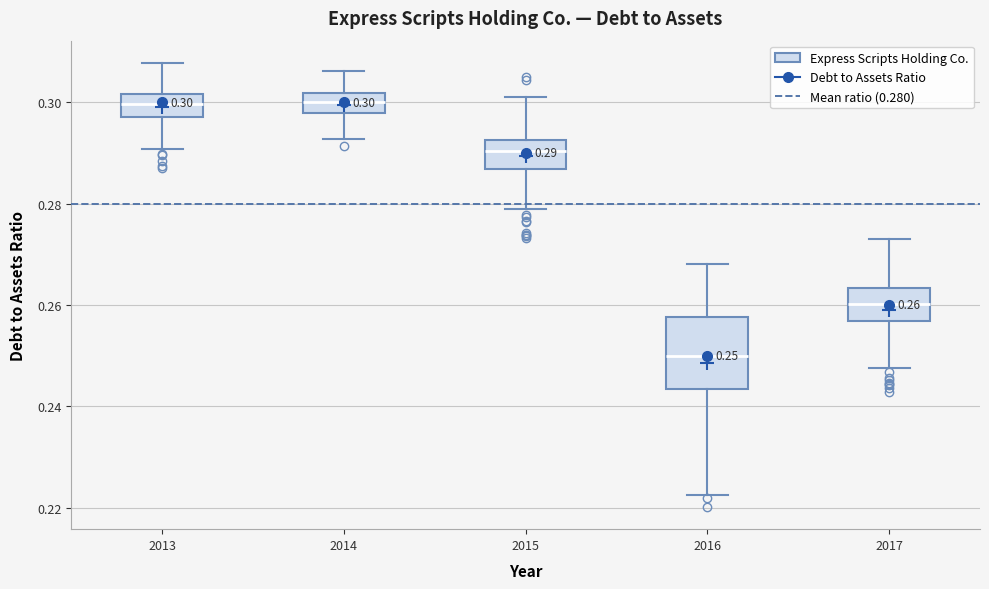

Which box is the tallest, from its lower edge to its upper edge?

2016